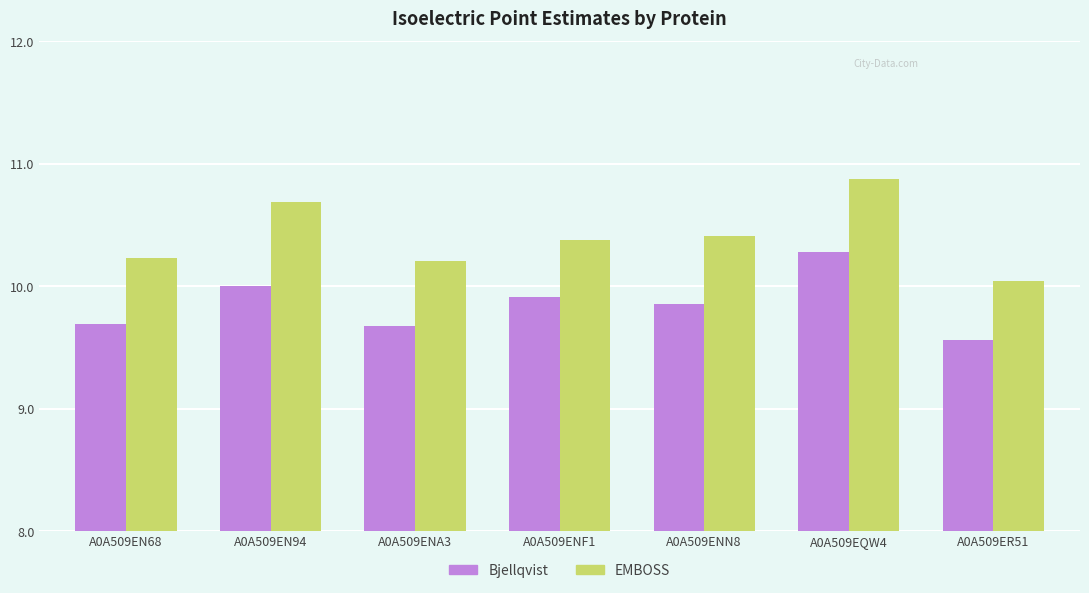

At A0A509ENA3, list the series in order from smallest to largest.

Bjellqvist, EMBOSS